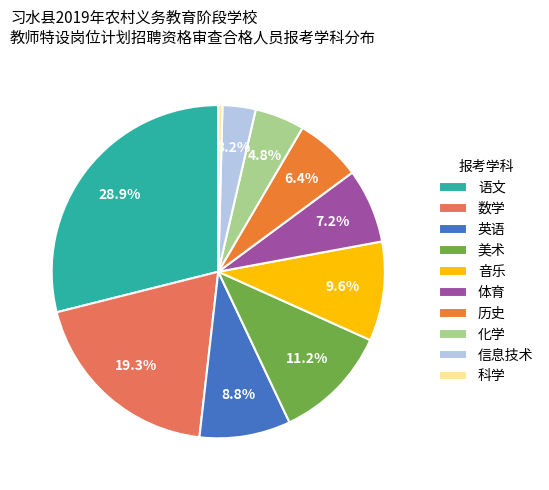

The 化学 slice represents 5% of the pie. True or false?

True